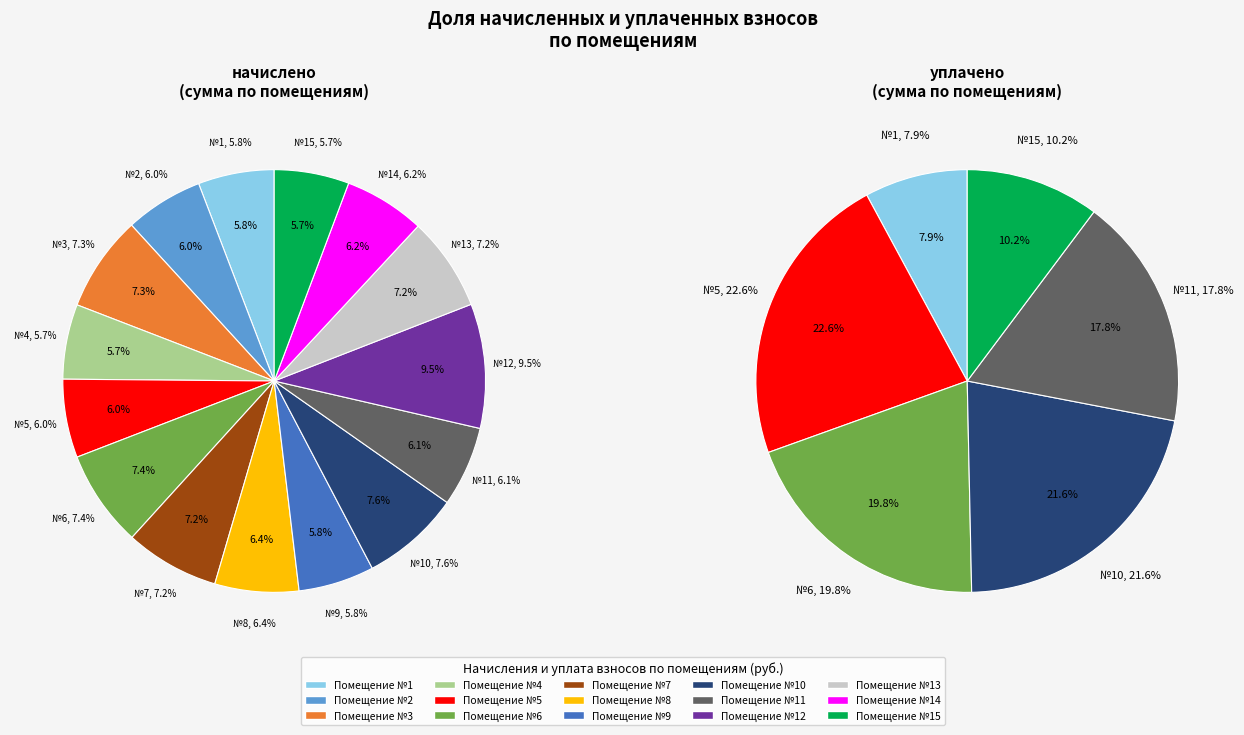

What percentage is NOT represented by 9?

94.2%